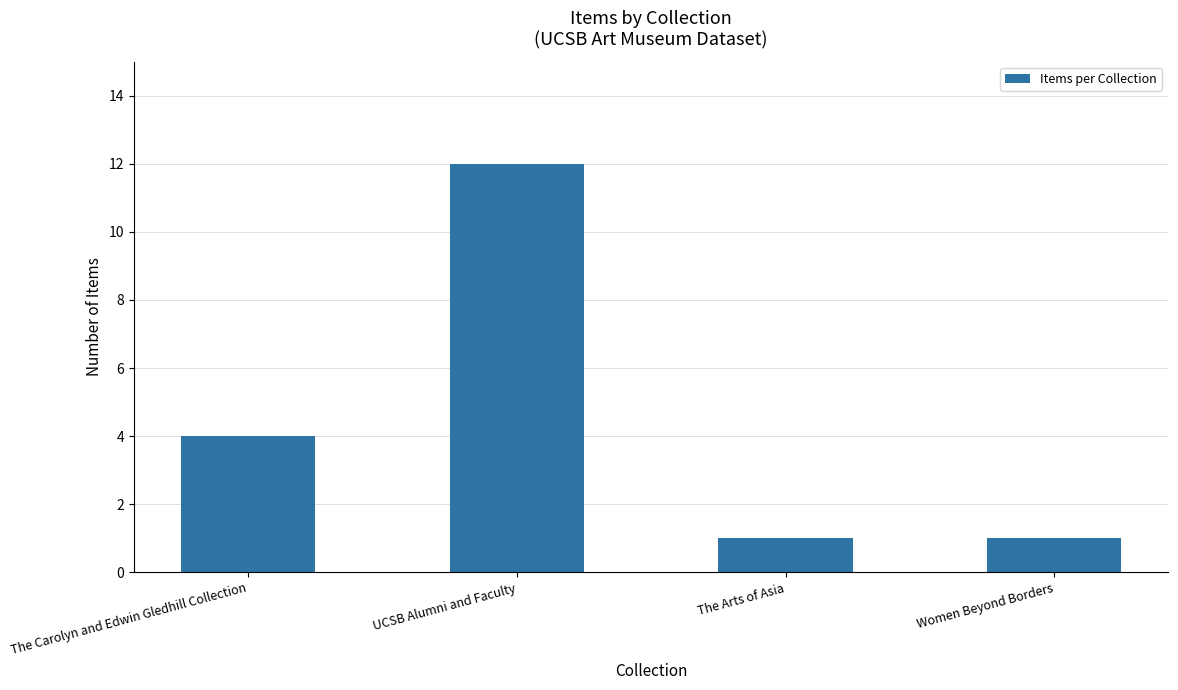

How many values are between 1 and 12?

4